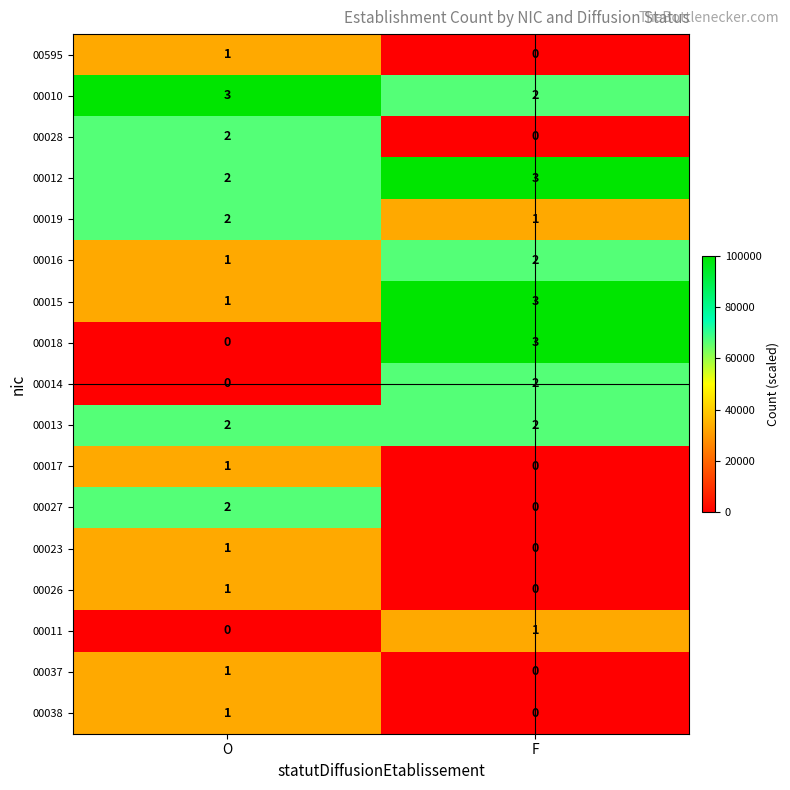

What is the total value across all series at F?

19